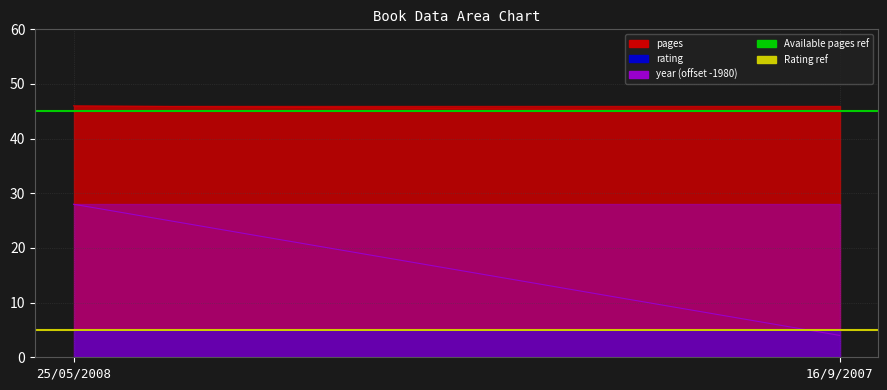

At which label does Available pages ref reach its minimum?

25/05/2008